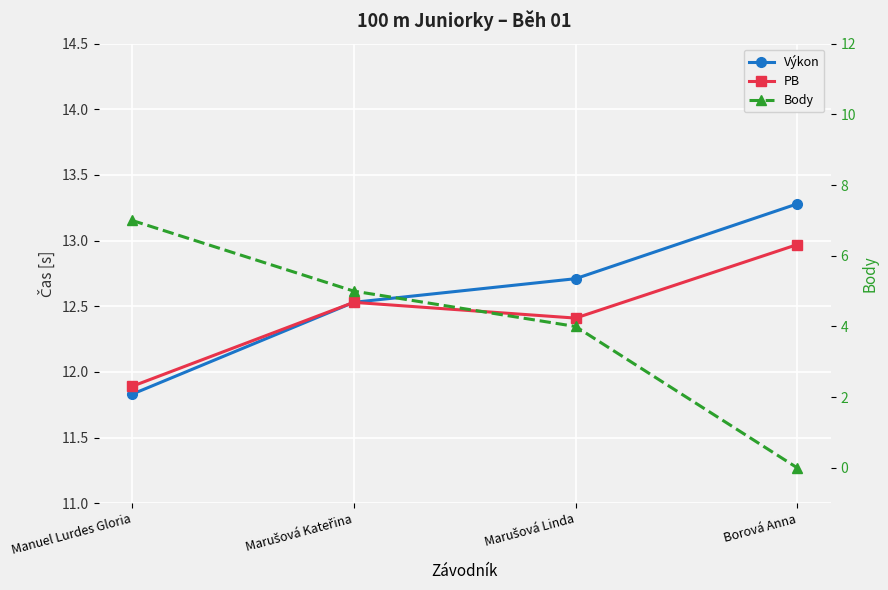

At which category is the sum across all series the highest?

Manuel Lurdes Gloria